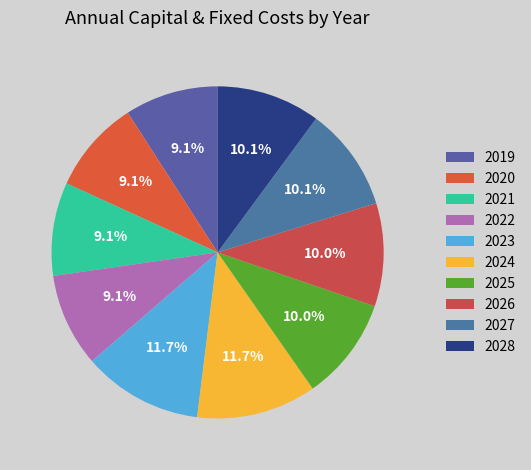

Which slice is the largest?

2023